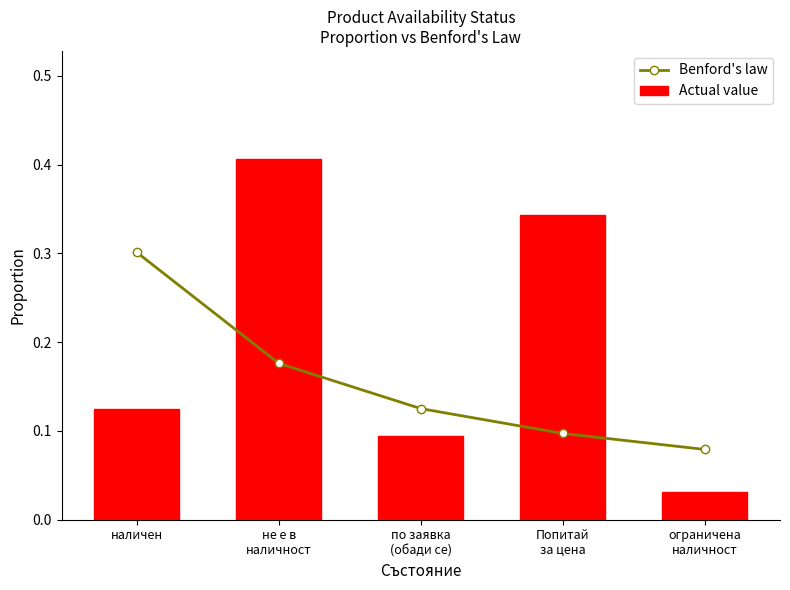

Reading left to right, extract all data points from this chart.

Benford's law: 0.3	0.2	0.1	0.1	0.1
Actual value: 0.1	0.4	0.1	0.3	0.0